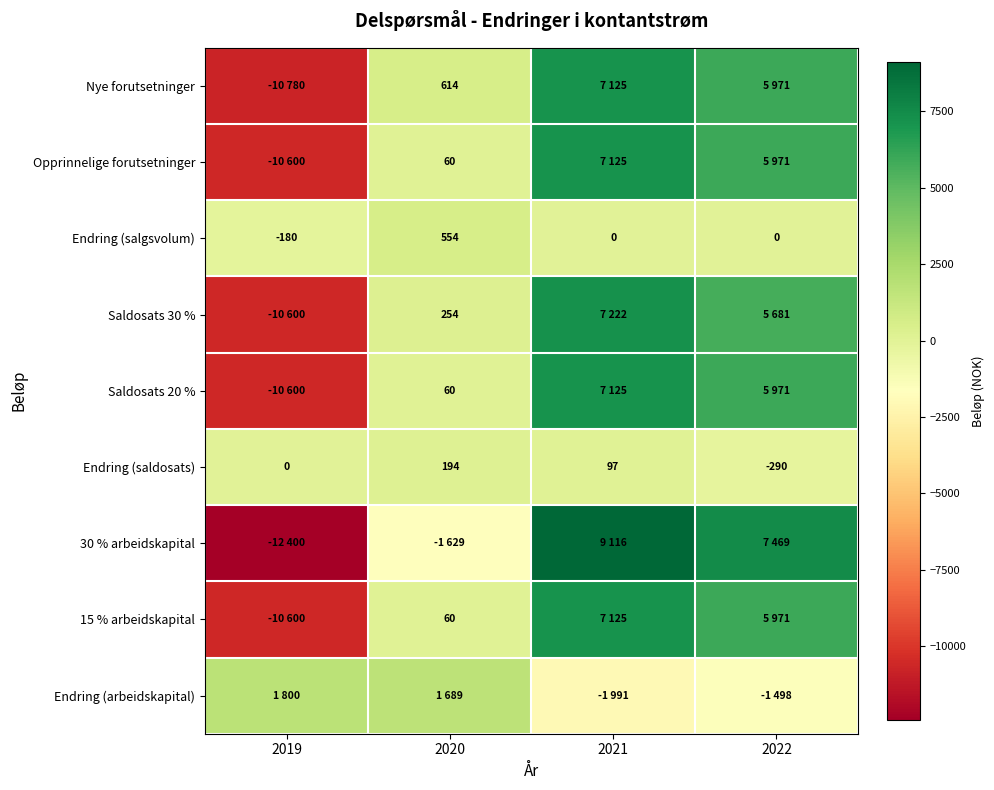

True or false: Endring (saldosats) has a value of -255 at 2019.

False